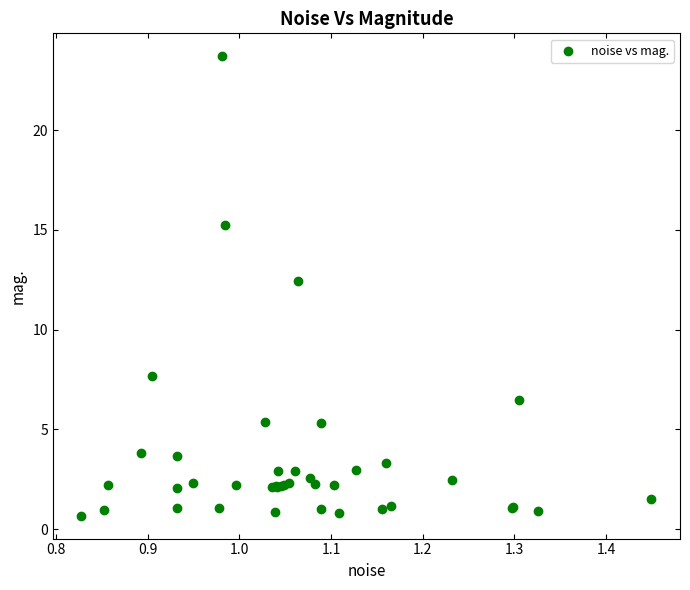

What Y value in the scatter plot is closest to 12?

12.4